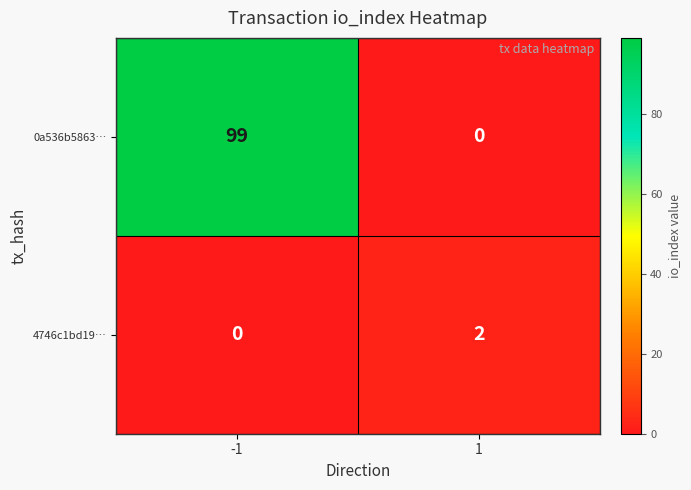

The 0a536b5863… series shows 138 at -1. True or false?

False